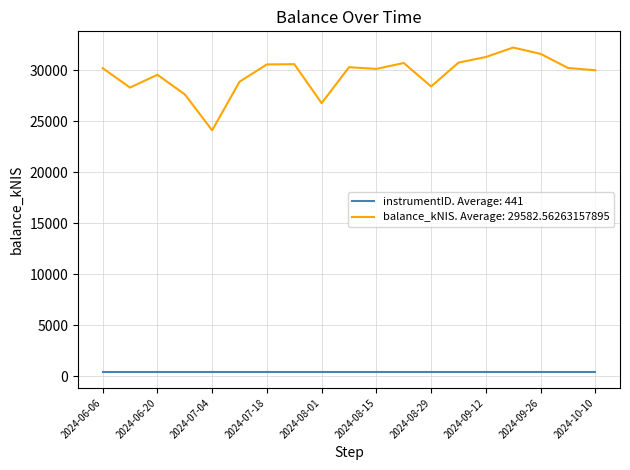

True or false: instrumentID. Average: 441 and balance_kNIS. Average: 29582.56263157895 cross at least once.

False